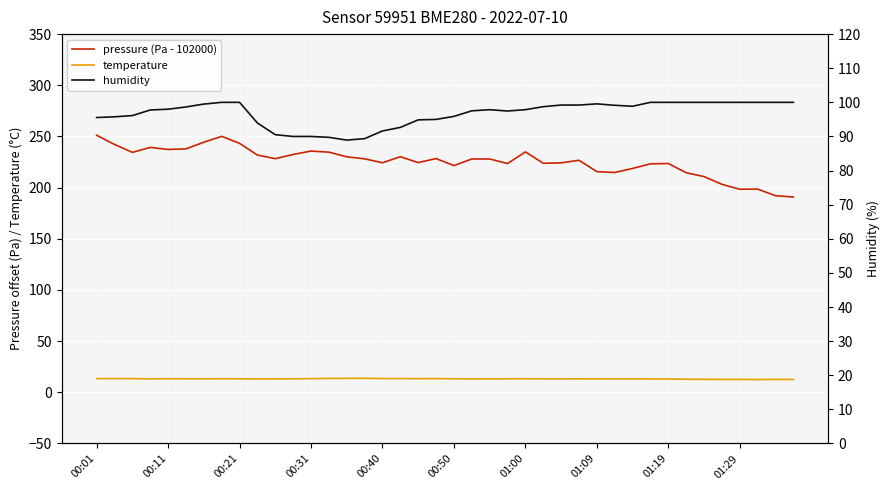

Where is the first local minimum for temperature?

00:31